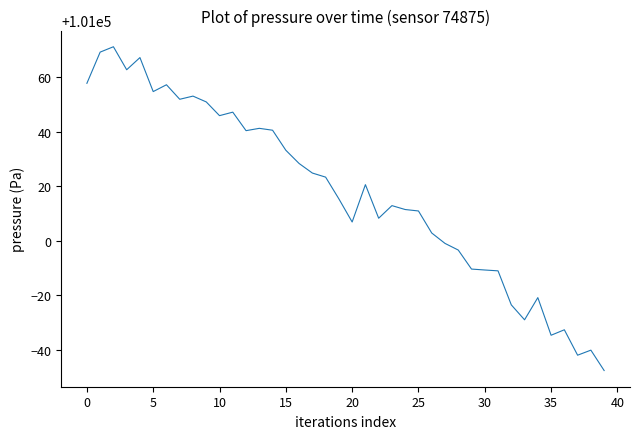

What is the minimum value shown in the chart?

100952.4